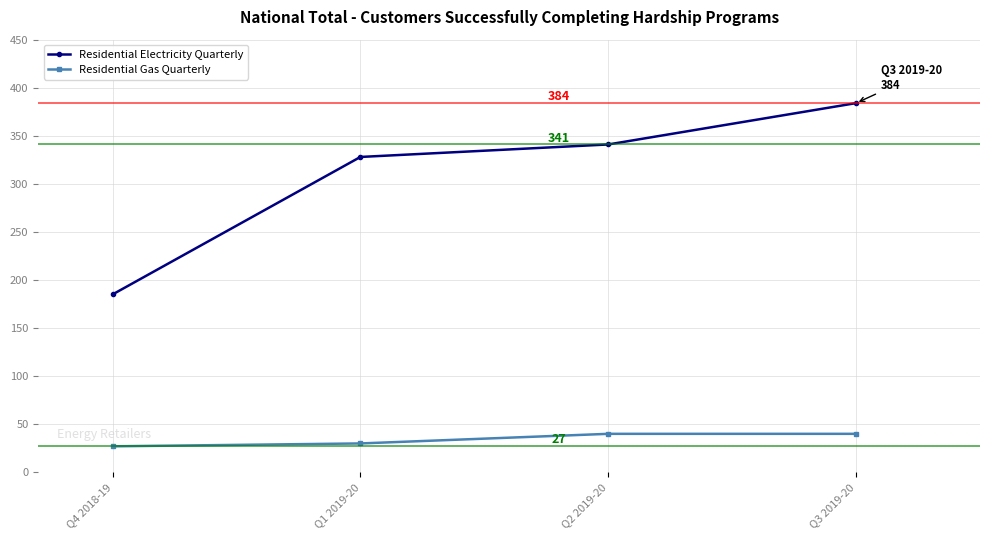

What is the total value across all series at Q1 2019-20?

358